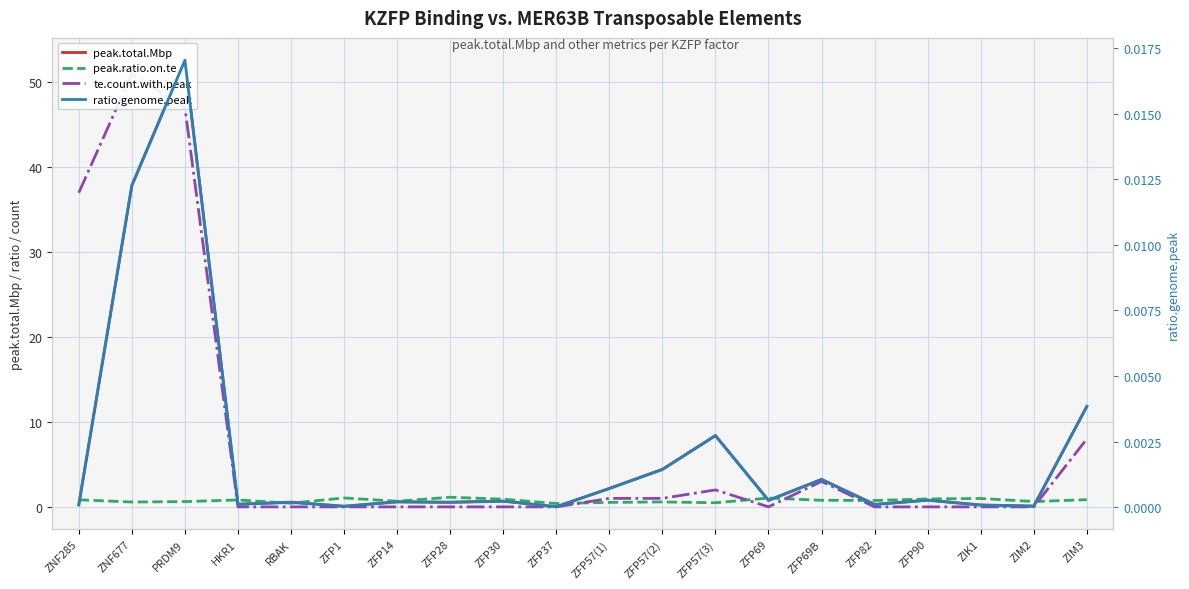

What are all the series names shown in the legend?

peak.total.Mbp, peak.ratio.on.te, te.count.with.peak, ratio.genome.peak